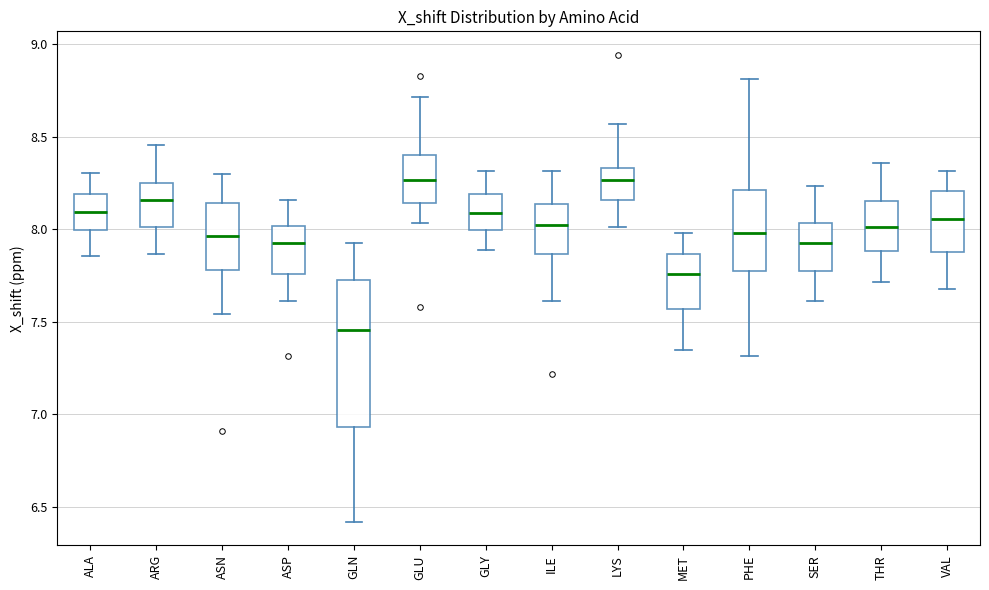

Reading left to right, read every box against the y-axis: the position of its median line, the range the box covers, and the ends of its whiskers. The values are not printed on the chart, so give them approximately, as read against the axis.

ALA: median 8.10, box 8.00 to 8.20, whiskers 7.85 to 8.30
ARG: median 8.15, box 8.00 to 8.25, whiskers 7.85 to 8.45
ASN: median 7.95, box 7.80 to 8.15, whiskers 7.55 to 8.30
ASP: median 7.90, box 7.75 to 8.00, whiskers 7.60 to 8.15
GLN: median 7.45, box 6.95 to 7.70, whiskers 6.40 to 7.95
GLU: median 8.25, box 8.15 to 8.40, whiskers 8.05 to 8.70
GLY: median 8.10, box 8.00 to 8.20, whiskers 7.90 to 8.30
ILE: median 8.00, box 7.85 to 8.15, whiskers 7.60 to 8.30
LYS: median 8.25, box 8.15 to 8.35, whiskers 8.00 to 8.55
MET: median 7.75, box 7.55 to 7.85, whiskers 7.35 to 8.00
PHE: median 8.00, box 7.75 to 8.20, whiskers 7.30 to 8.80
SER: median 7.90, box 7.75 to 8.05, whiskers 7.60 to 8.25
THR: median 8.00, box 7.90 to 8.15, whiskers 7.70 to 8.35
VAL: median 8.05, box 7.90 to 8.20, whiskers 7.70 to 8.30